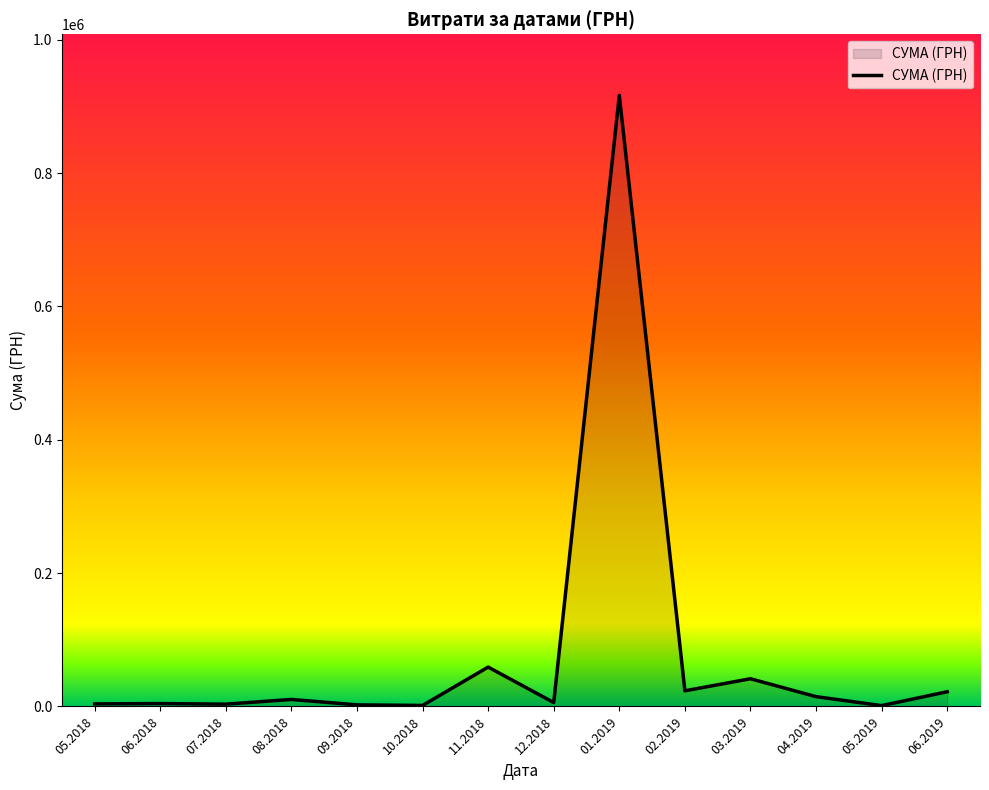

What is the maximum value shown in the chart?

916677.1